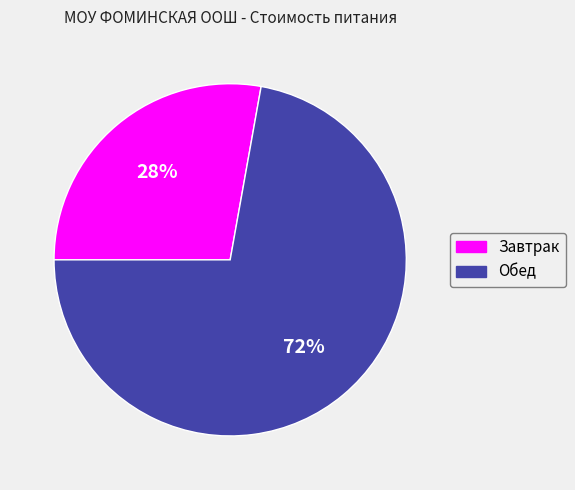

To the nearest percent, what is the average slice percentage?

50%